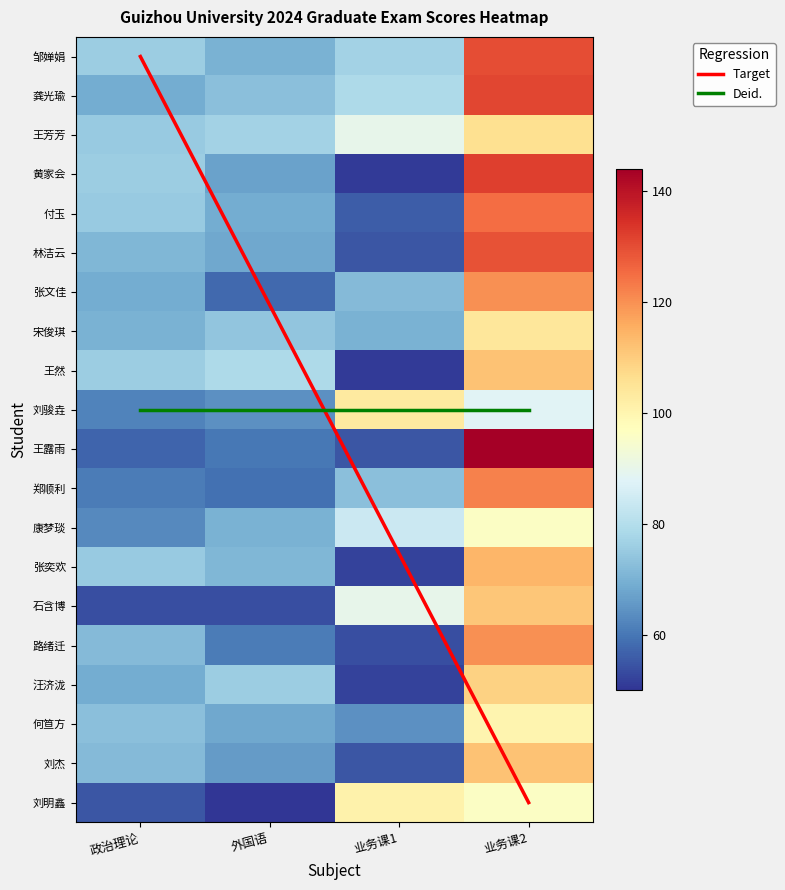

Reading right to left, list all the values displayed in this chart.

邹婵娟: 130	77	70	76
龚光瑜: 131	79	73	69
王芳芳: 106	90	77	75
黄家会: 132	51	67	76
付玉: 125	56	69	75
林洁云: 129	55	68	71
张文佳: 120	72	58	69
宋俊琪: 104	70	74	70
王然: 112	51	79	76
刘骏垚: 88	103	64	62
王露雨: 144	55	60	57
郑顺利: 122	73	59	61
康梦琰: 96	84	70	63
张奕欢: 114	52	71	75
石含博: 111	90	54	54
路绪迁: 120	54	61	72
汪济泷: 109	52	76	69
何笪方: 100	64	68	73
刘杰: 112	55	66	72
刘明鑫: 96	101	50	55